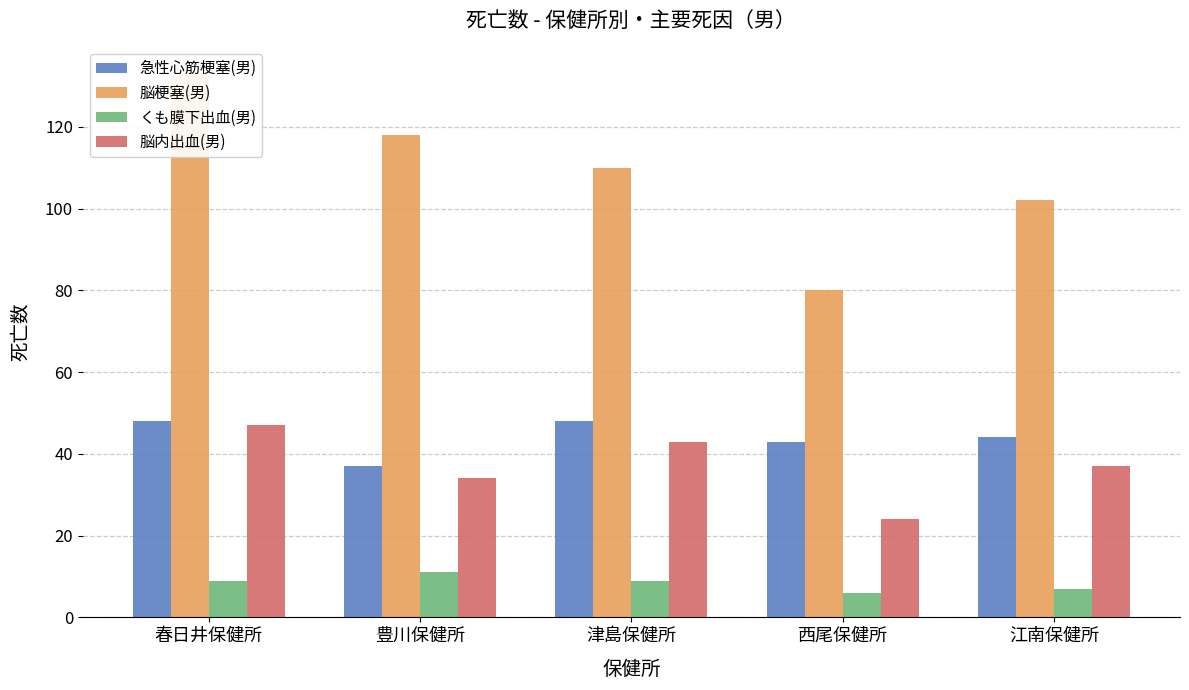

Is the value of 脳内出血(男) at 江南保健所 greater than the value of 脳梗塞(男) at 津島保健所?

No